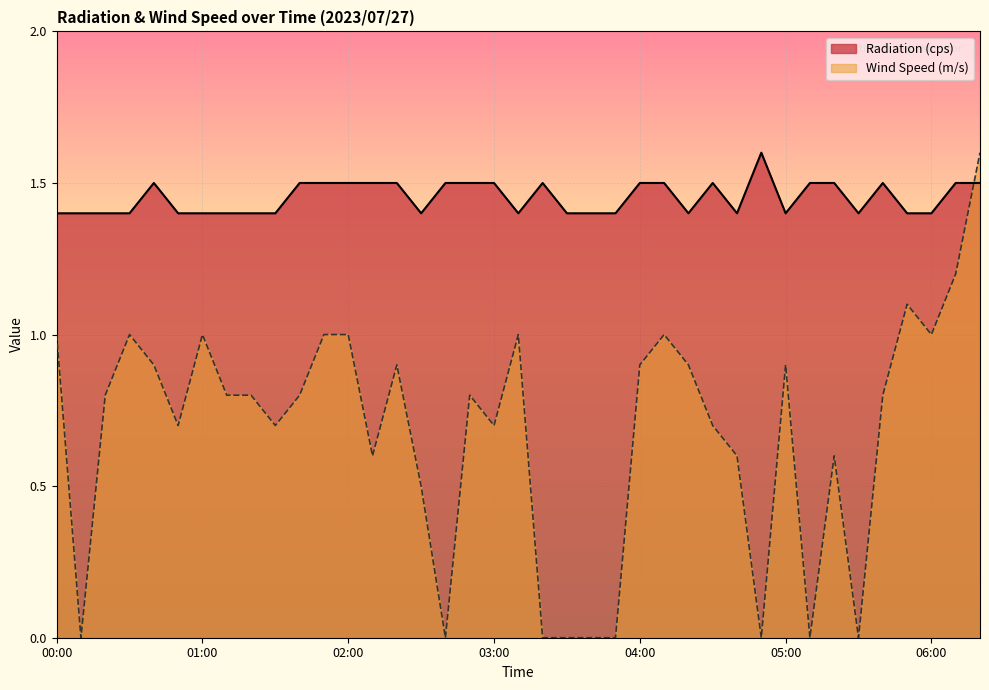

At which label does Wind Speed (m/s) reach its peak?

06:20